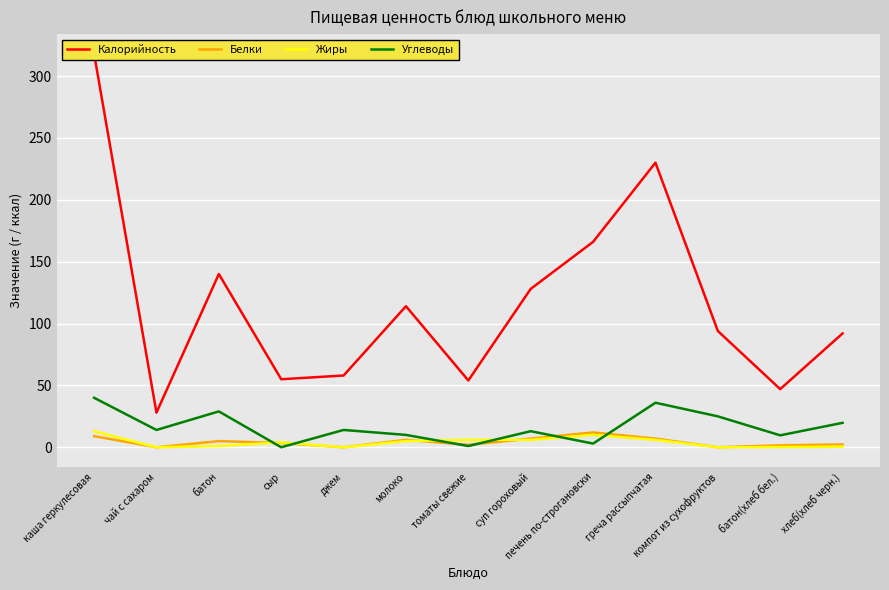

After their last crossing, which series has the higher values: Углеводы or Жиры?

Углеводы